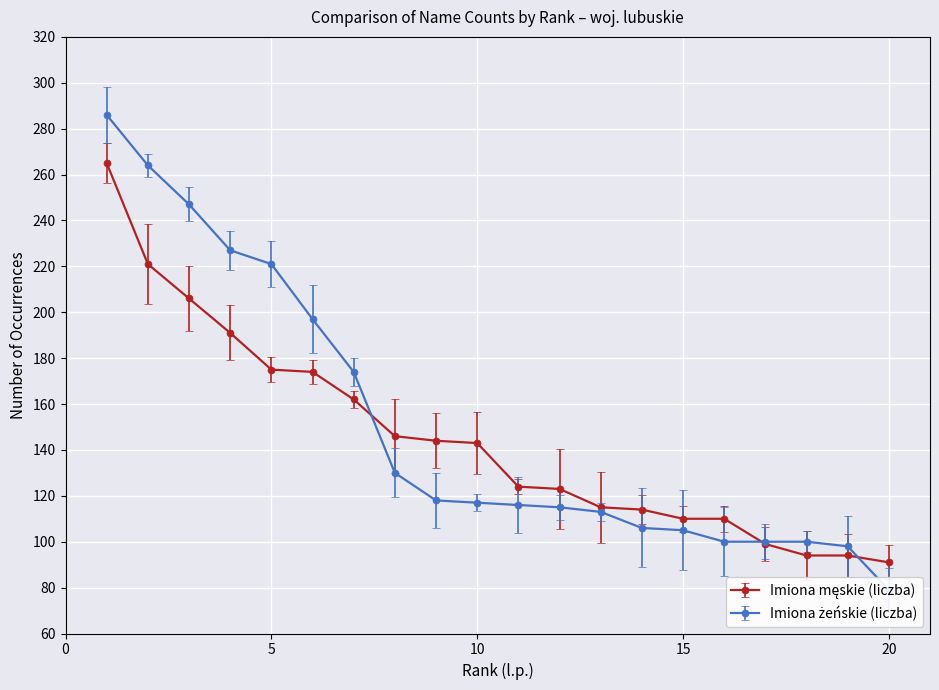

What is the difference between the highest and lowest values at 14?

8